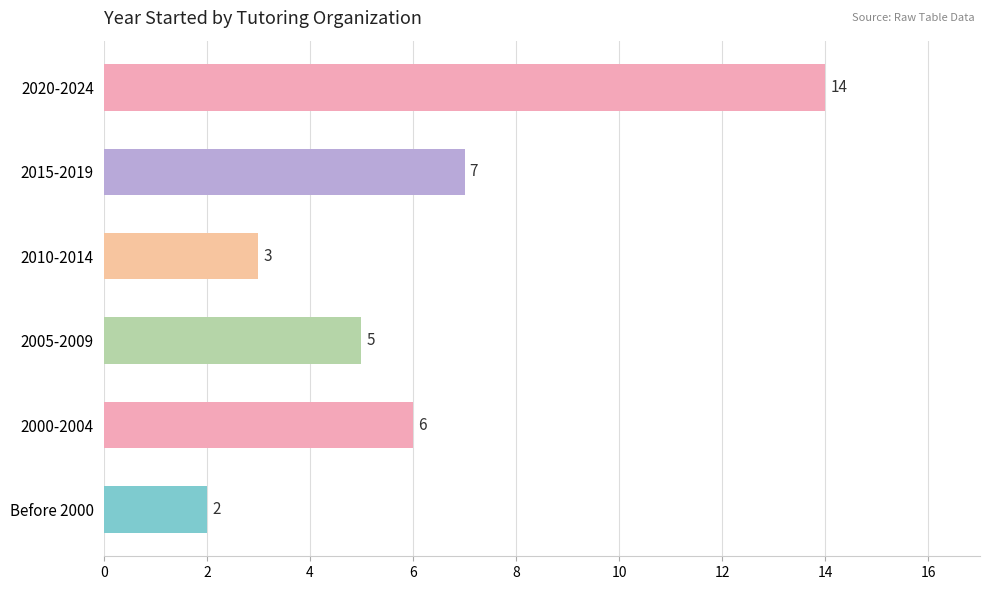

What is the difference between the maximum and second lowest values?

11